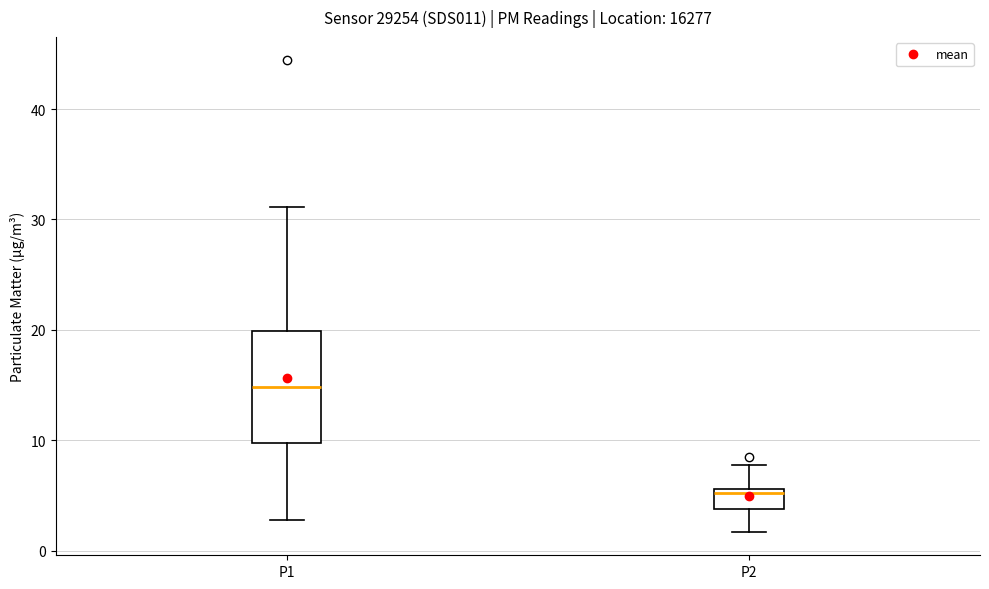

Which box is the tallest, from its lower edge to its upper edge?

P1